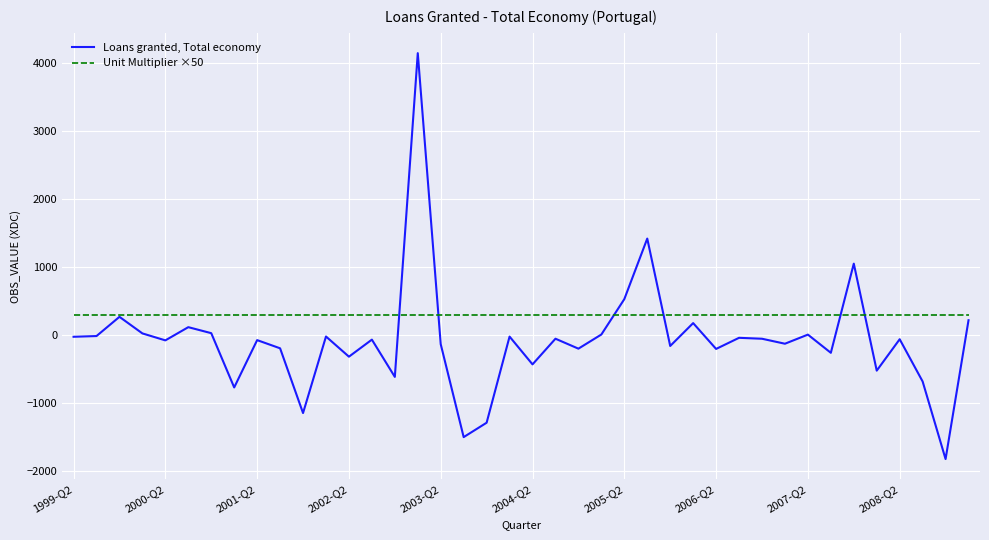

Which series has the largest range (max minus min)?

Loans granted, Total economy